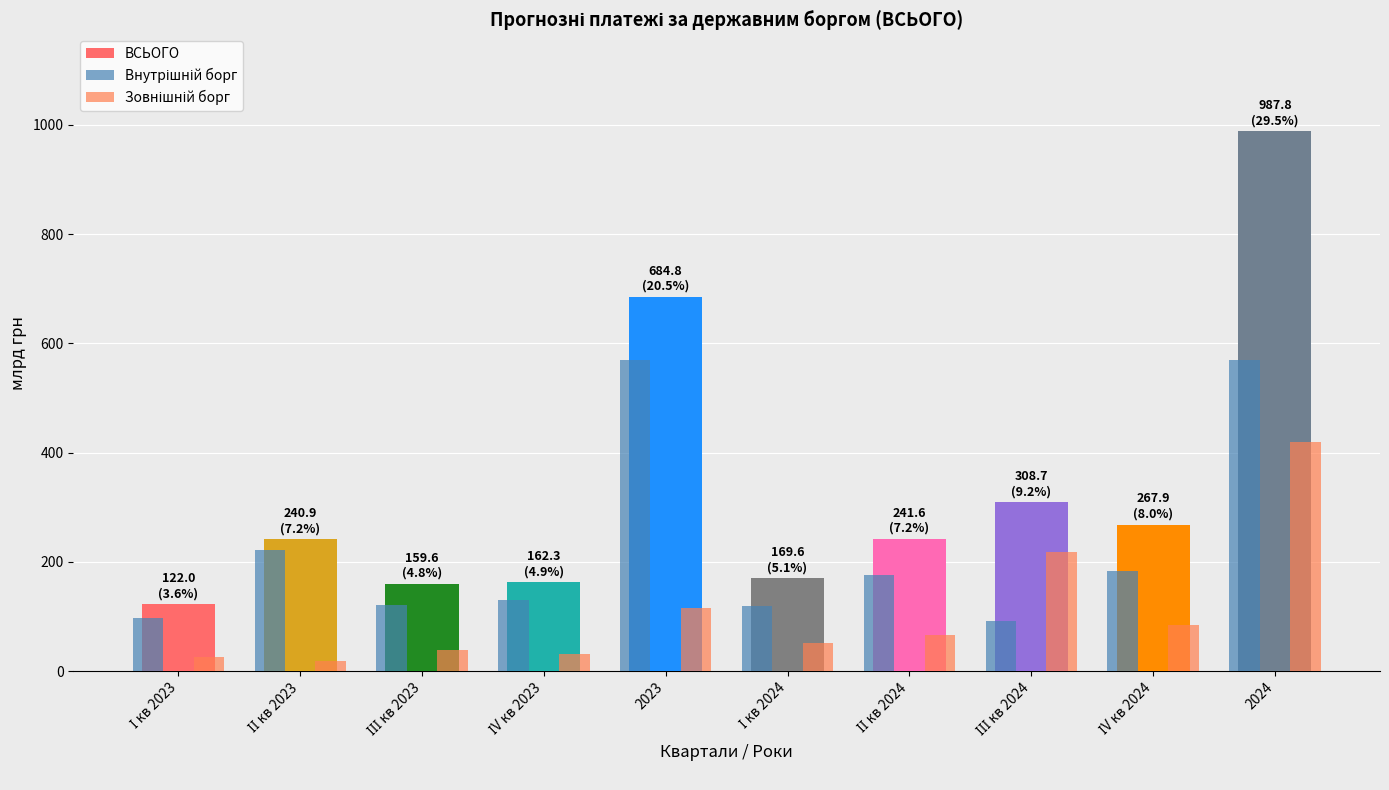

Reading right to left, list all the values displayed in this chart.

ВСЬОГО: 2024=987.8	ІV кв 2024=267.9	ІІІ кв 2024=308.7	ІІ кв 2024=241.6	І кв 2024=169.6	2023=684.8	ІV кв 2023=162.3	ІІІ кв 2023=159.6	ІІ кв 2023=240.9	І кв 2023=122.0
Внутрішній борг: 2024=568.6	ІV кв 2024=183.4	ІІІ кв 2024=90.9	ІІ кв 2024=175.9	І кв 2024=118.4	2023=569.5	ІV кв 2023=130.4	ІІІ кв 2023=120.7	ІІ кв 2023=221.5	І кв 2023=96.8
Зовнішній борг: 2024=419.2	ІV кв 2024=84.5	ІІІ кв 2024=217.8	ІІ кв 2024=65.7	І кв 2024=51.3	2023=115.3	ІV кв 2023=31.9	ІІІ кв 2023=38.8	ІІ кв 2023=19.4	І кв 2023=25.2